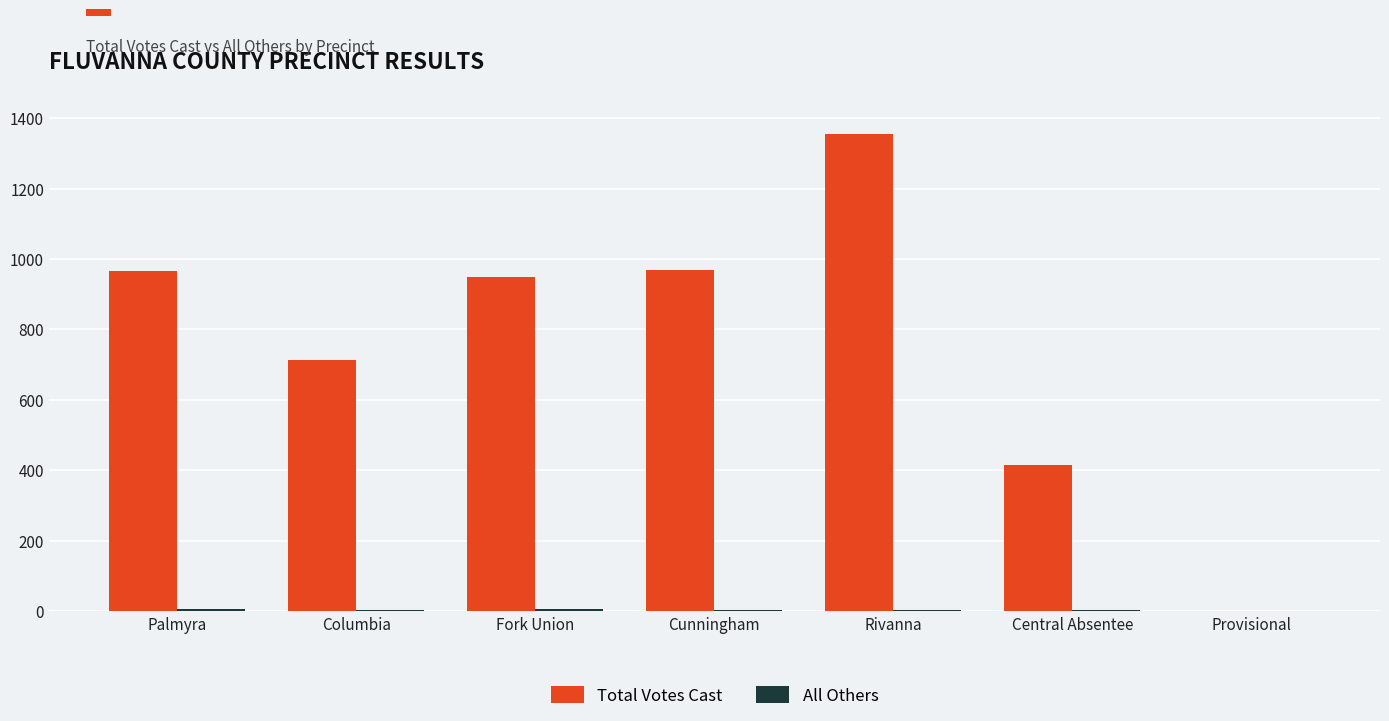

True or false: Total Votes Cast has a value of 1 at Provisional.

True